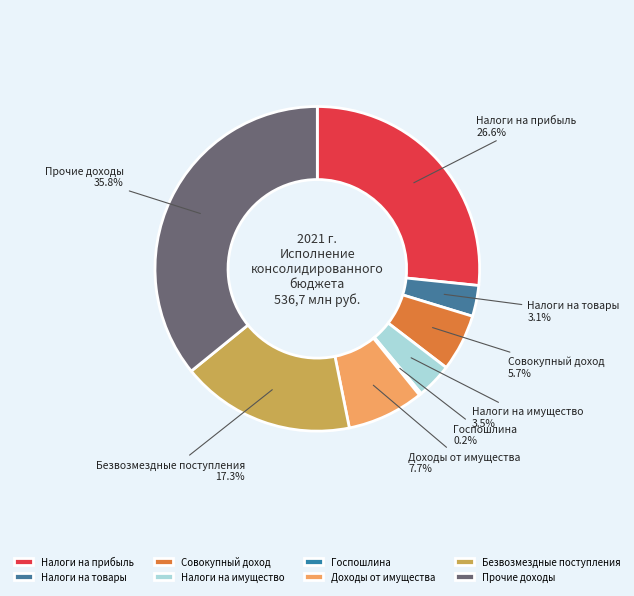

Does Налоги на прибыль represent more than half of the total?

No